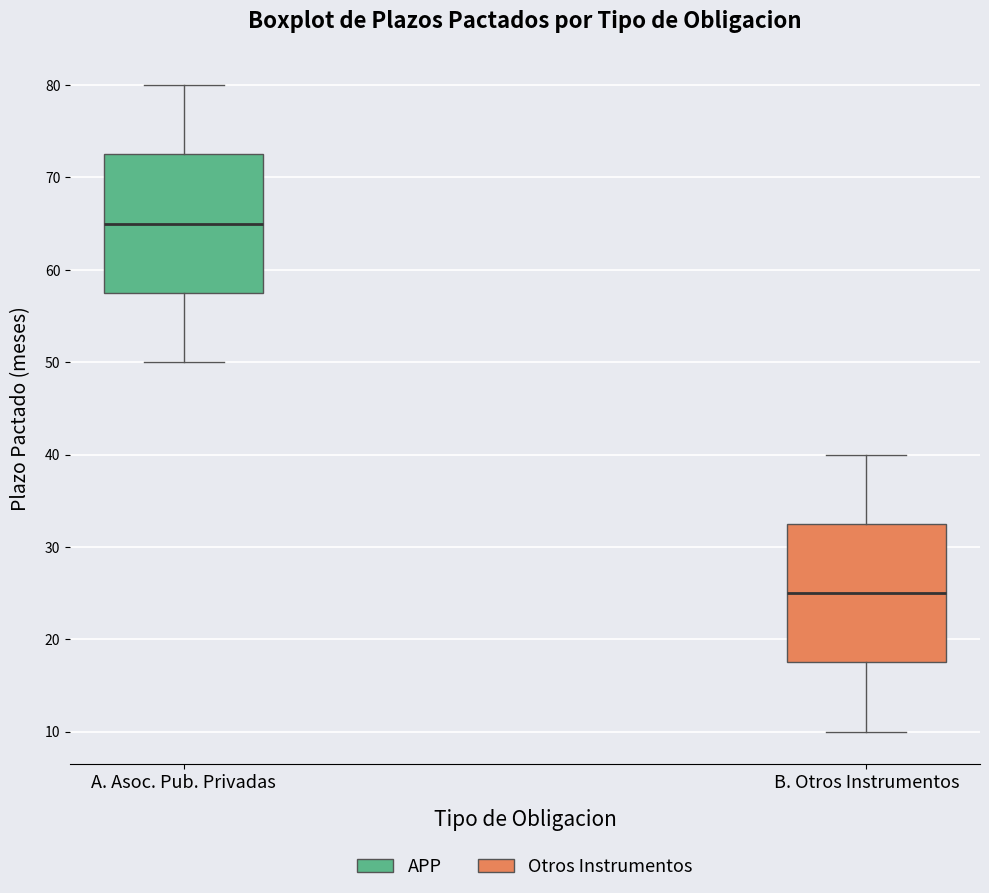

Where is the upper edge of the box for B. Otros Instrumentos on the y-axis? The values are not printed on the chart, so give them approximately, as read against the axis.

33